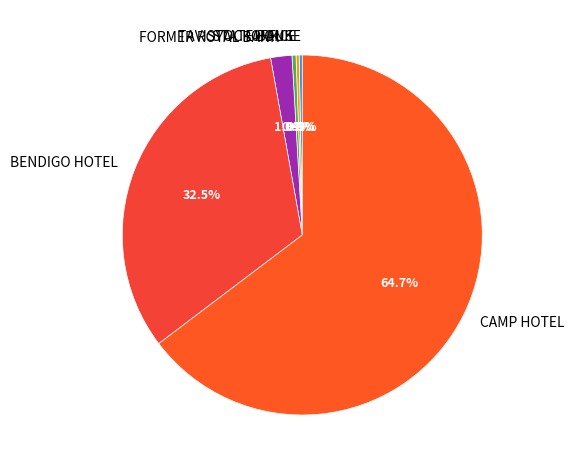

Is the sum of OFFICE and STATE BANK greater than half?

No